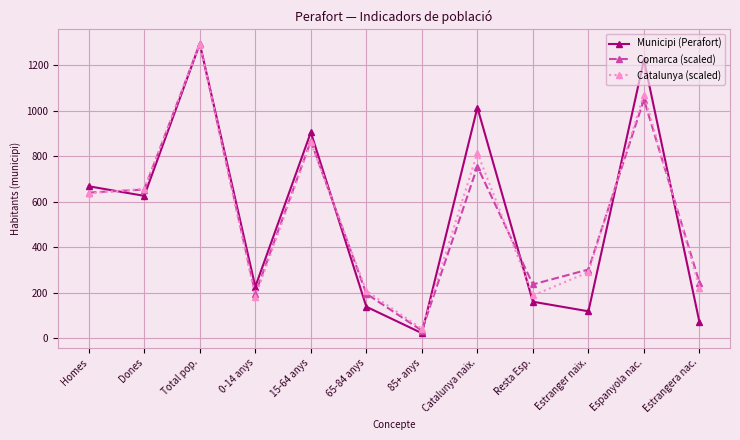

Which series ends up on top after the final intersection of Municipi (Perafort) and Comarca (scaled)?

Comarca (scaled)